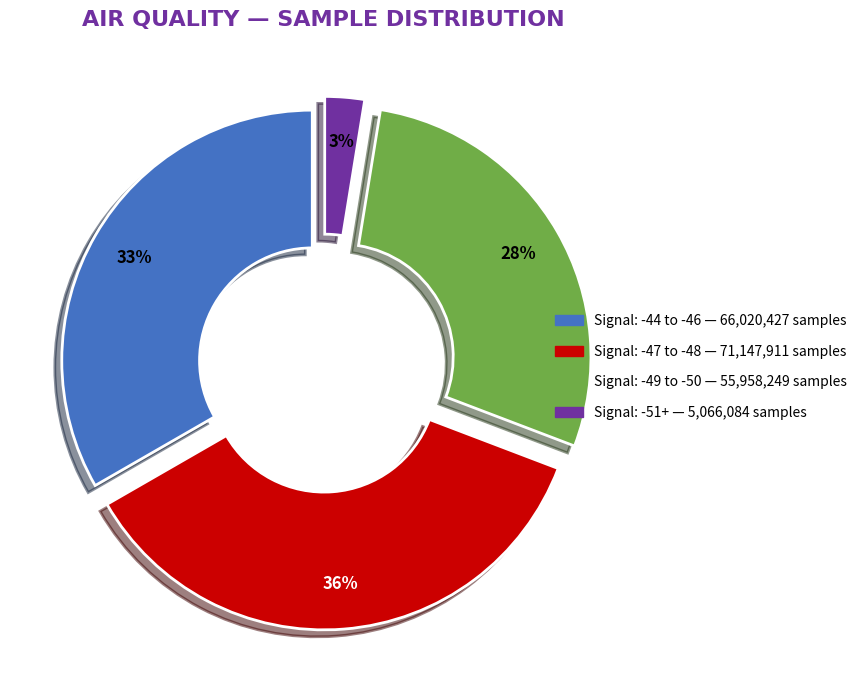

Does any single category account for the majority?

No